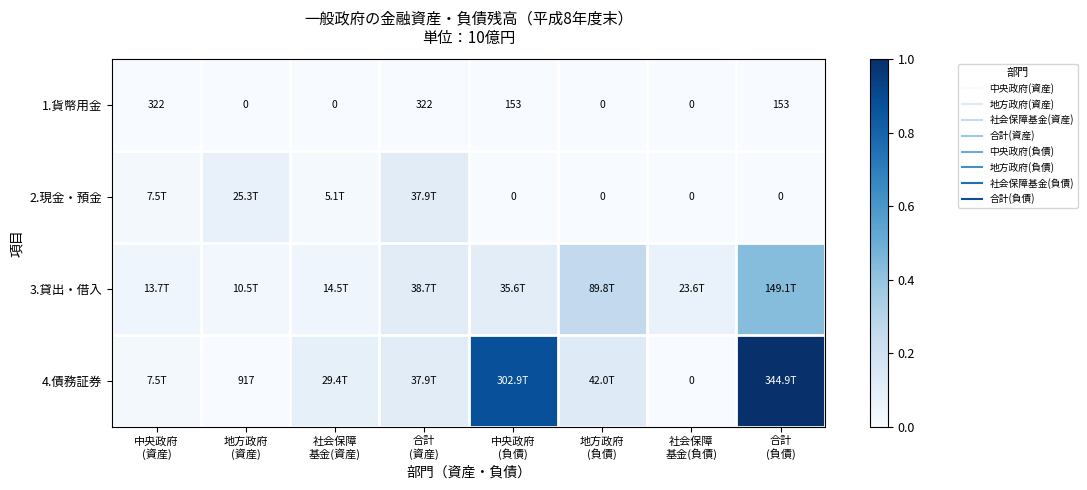

How many categories are shown in the chart?

8